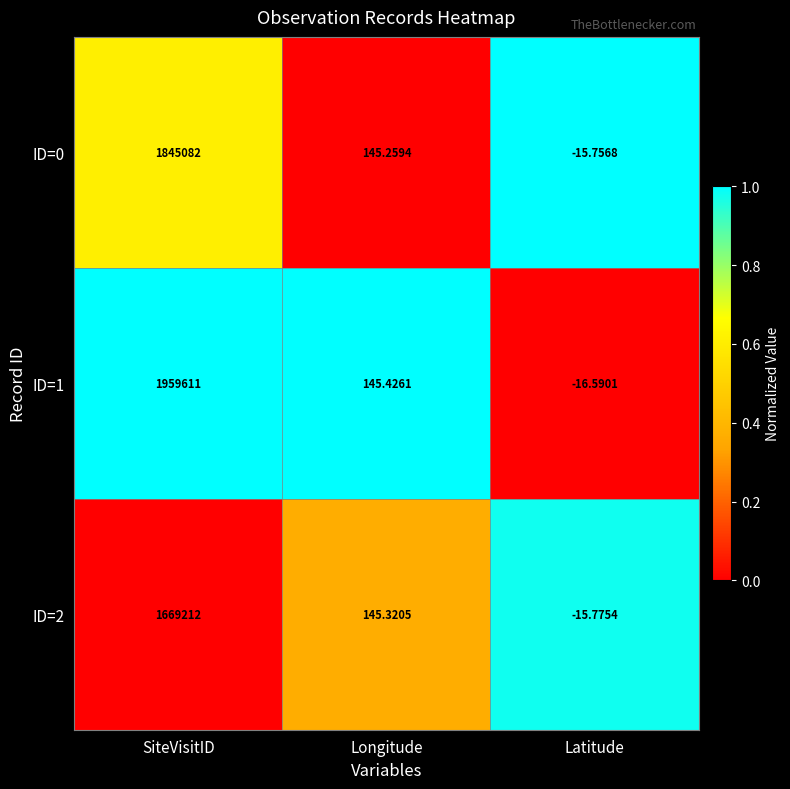

Where is ID=1 nearest to the value 979797?

Longitude